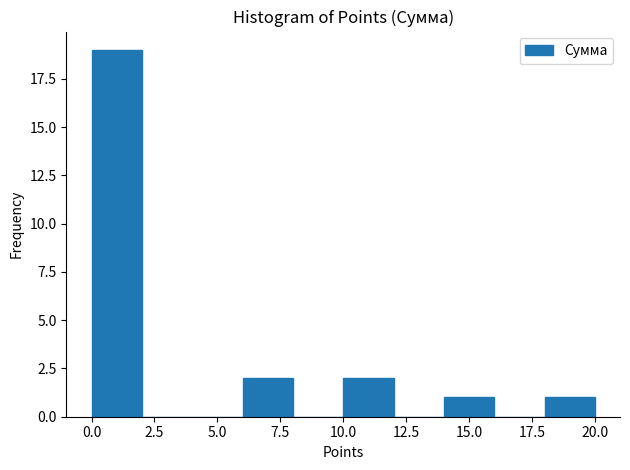

Reading left to right, transcribe this chart: for each bar, give the range it covers on the x-axis and its height. The values are not printed on the chart, so give them approximately, as read against the axis.

0 to 2: 19
2 to 4: 0
4 to 6: 0
6 to 8: 2
8 to 10: 0
10 to 12: 2
12 to 14: 0
14 to 16: 1
16 to 18: 0
18 to 20: 1